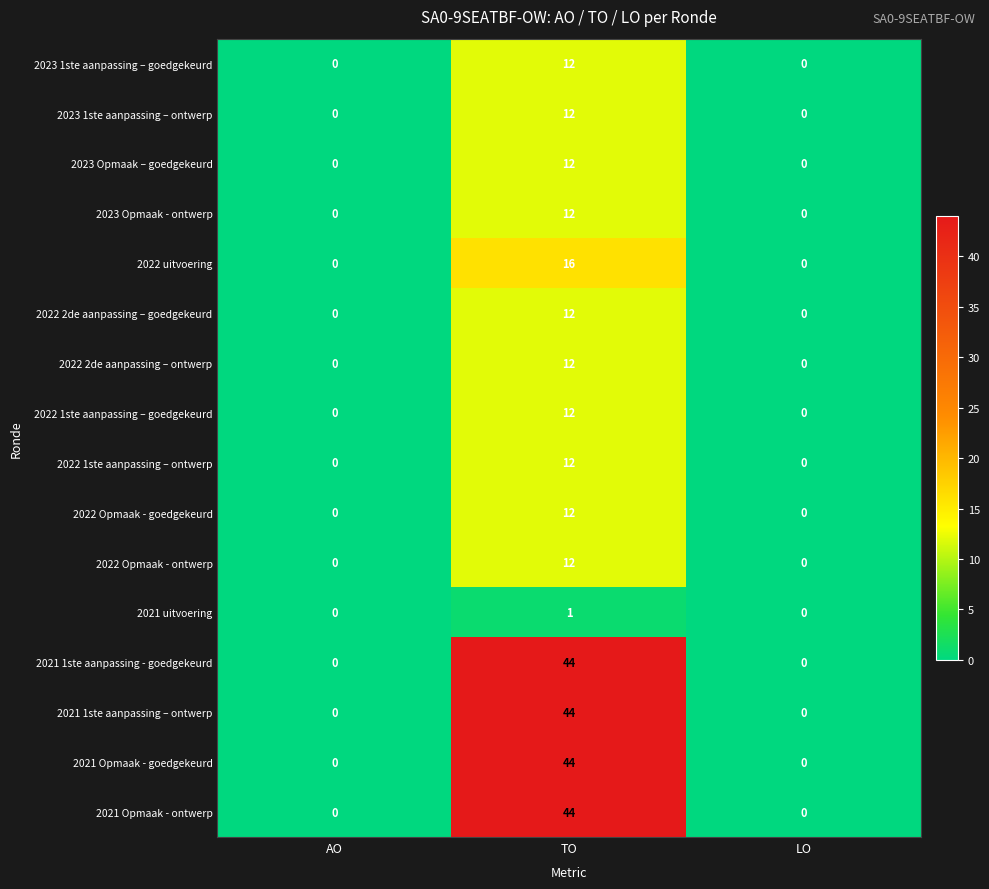

What is the difference between the maximum and second lowest values in the 2023 1ste aanpassing – goedgekeurd series?

12